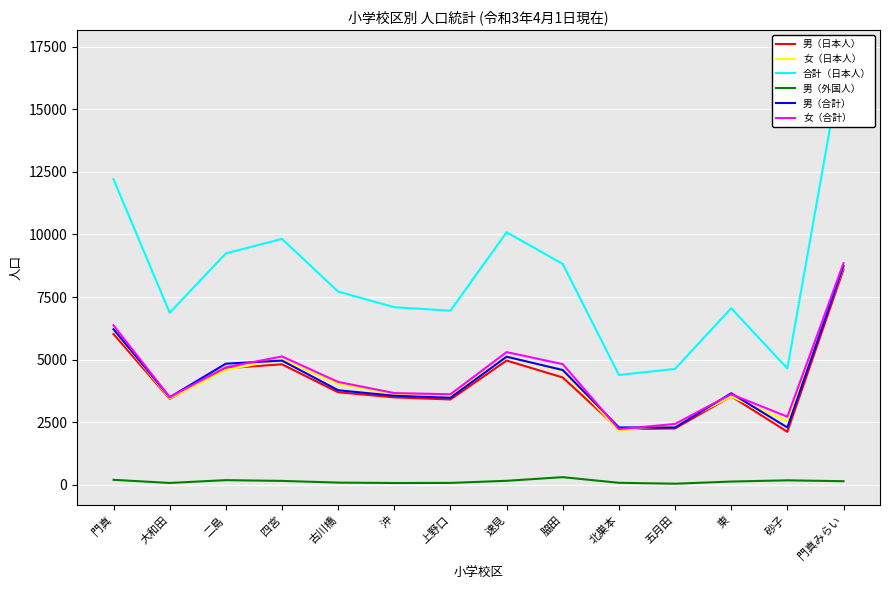

What position from the left is 五月田?

11